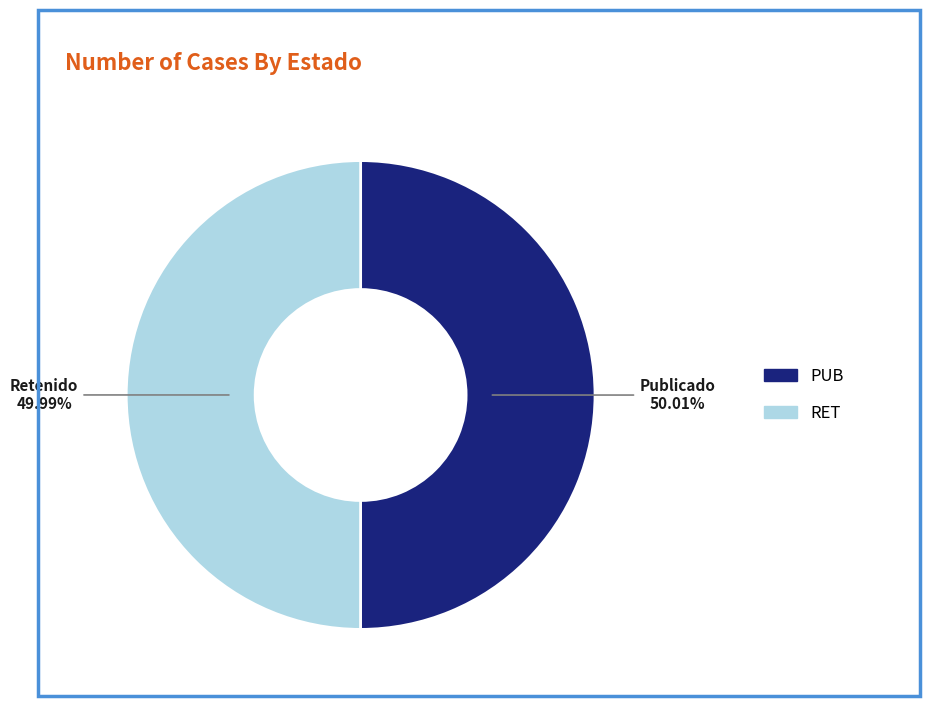

The RET slice represents 50% of the pie. True or false?

True